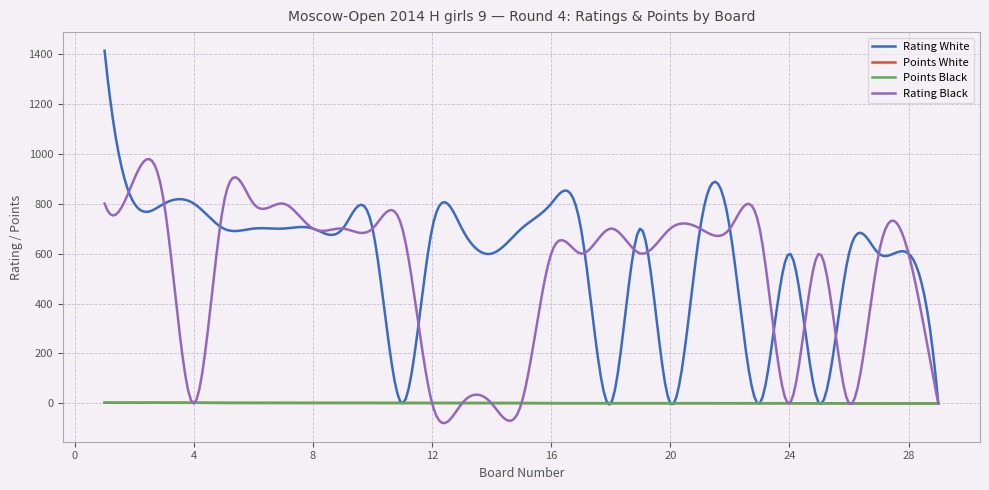

Which series has the largest range (max minus min)?

Rating White